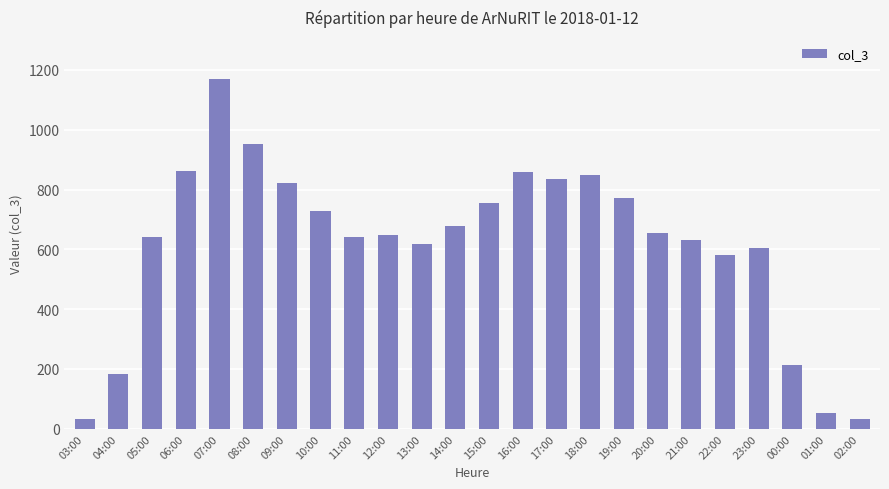

What is the difference between the maximum and second lowest values?

1136